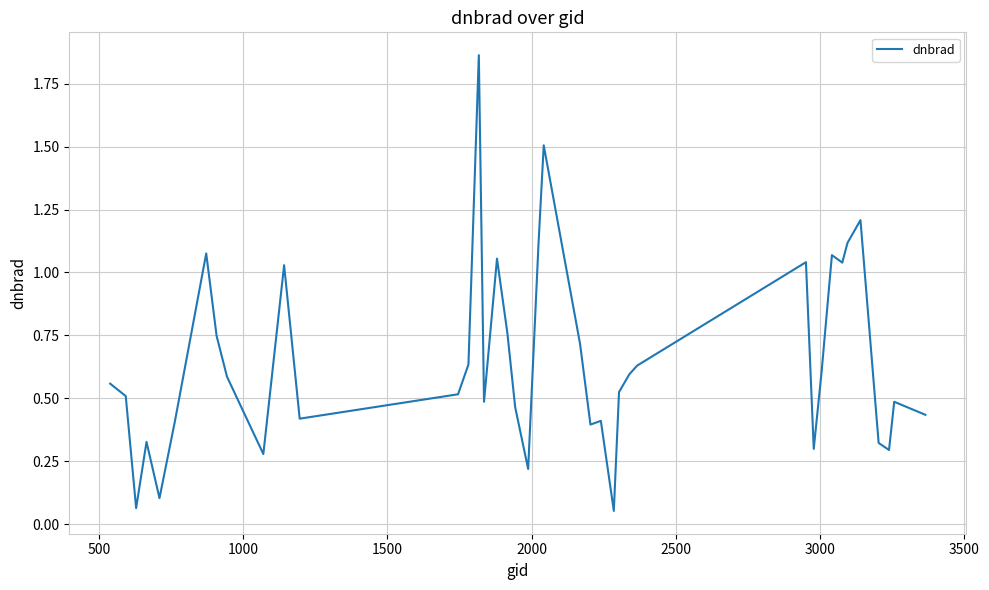

What is the difference between the maximum and minimum values?

1.8